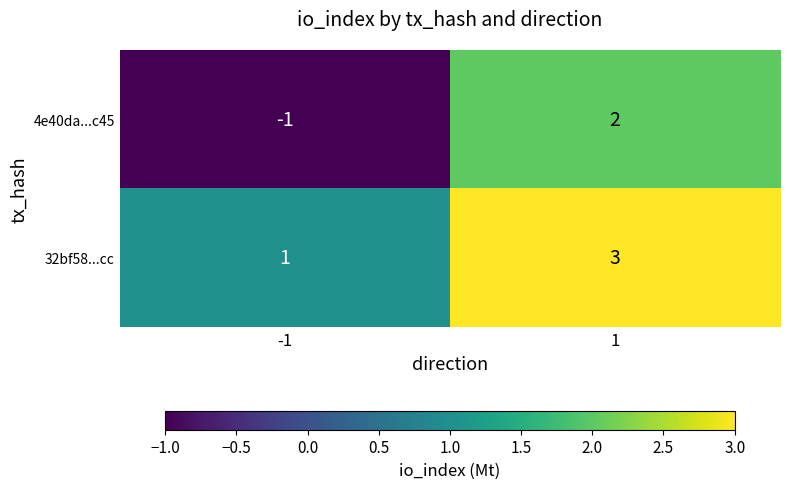

What is the maximum value shown in the chart?

3